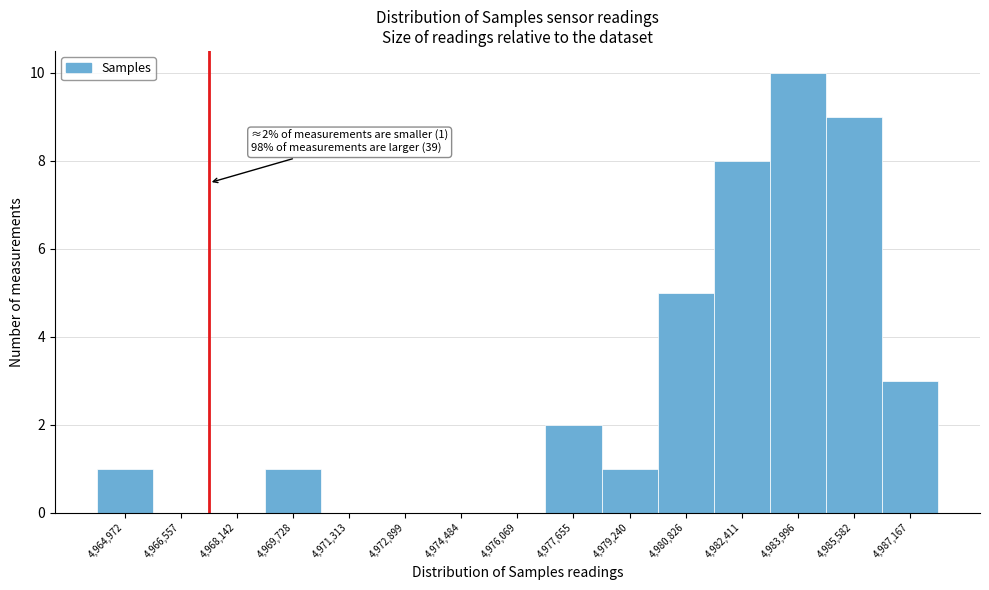

Reading left to right, extract all data points from this chart.

4,964,972=1	4,966,557=0	4,968,142=0	4,969,728=1	4,971,313=0	4,972,899=0	4,974,484=0	4,976,069=0	4,977,655=2	4,979,240=1	4,980,826=5	4,982,411=8	4,983,996=10	4,985,582=9	4,987,167=3